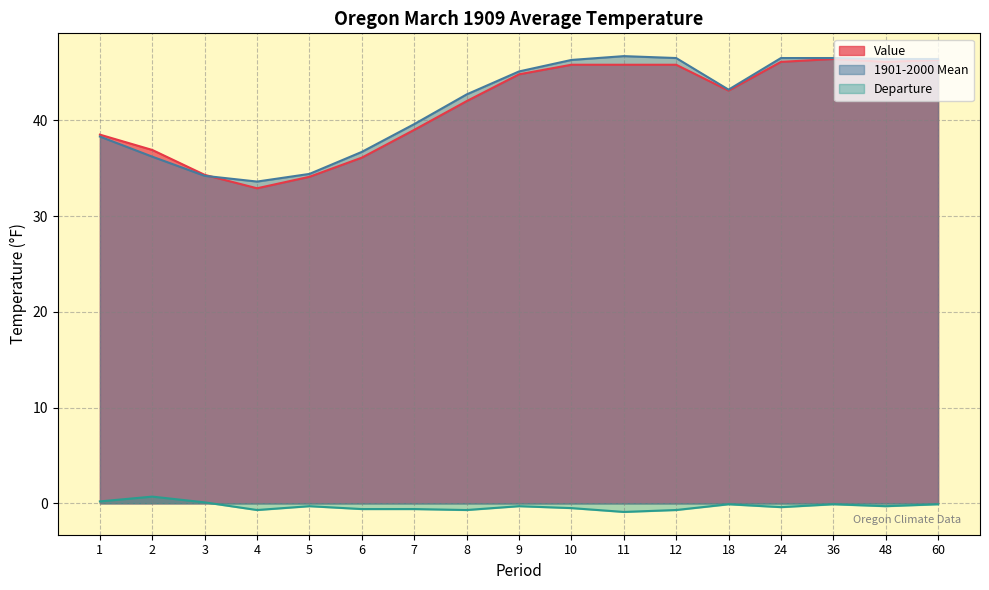

Where is the first local minimum for 1901-2000 Mean?

4